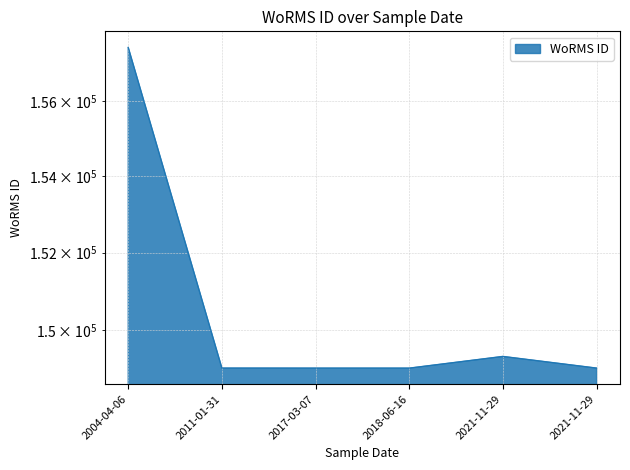

Reading left to right, what are all the values shown in this chart?

157438	149023	149022	149022	149321	149023